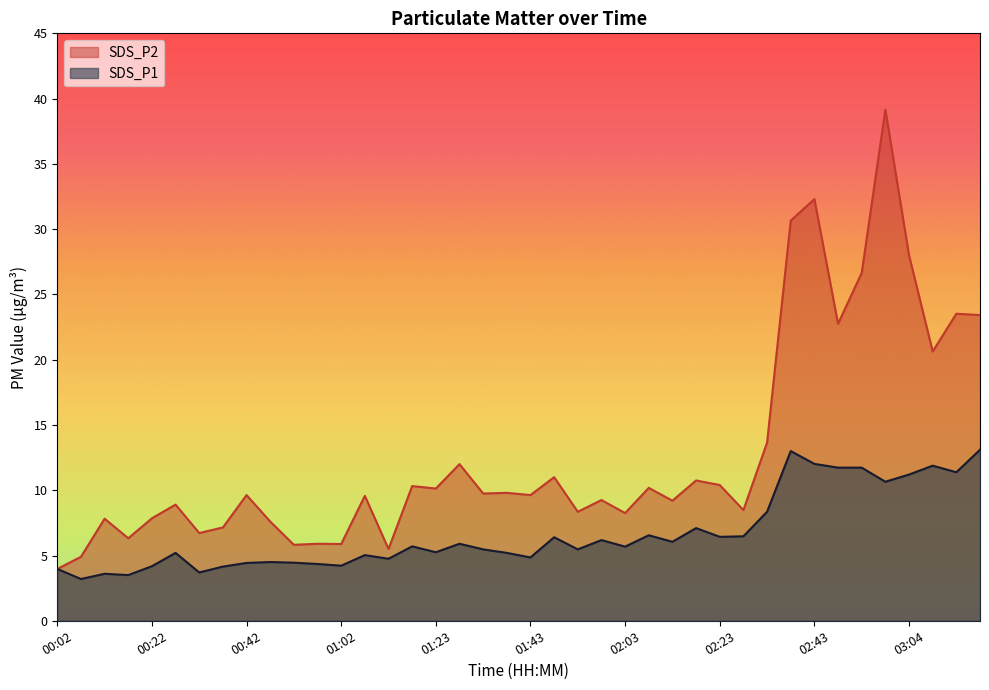

True or false: SDS_P2 and SDS_P1 intersect in this chart.

False